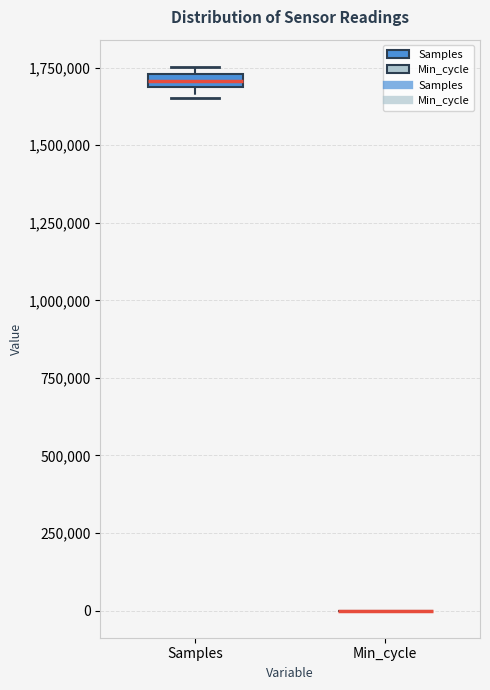

Where is the upper edge of the box for Samples on the y-axis? The values are not printed on the chart, so give them approximately, as read against the axis.

1750000